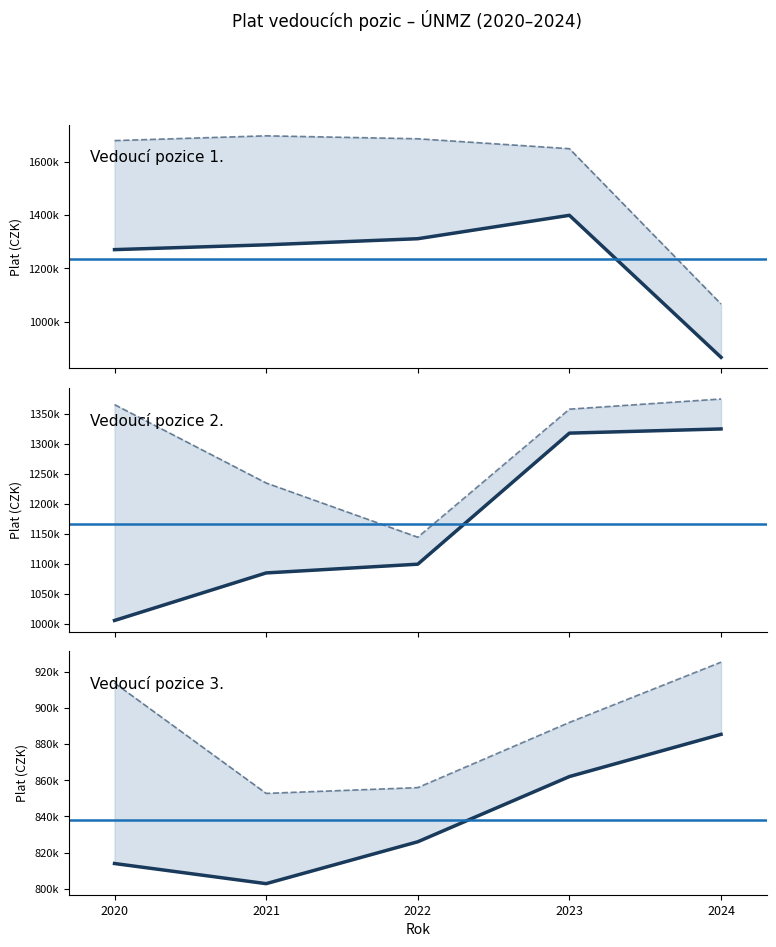

In Vedoucí pozice 1., how many points are higher than both neighbors (excluding endpoints)?

1